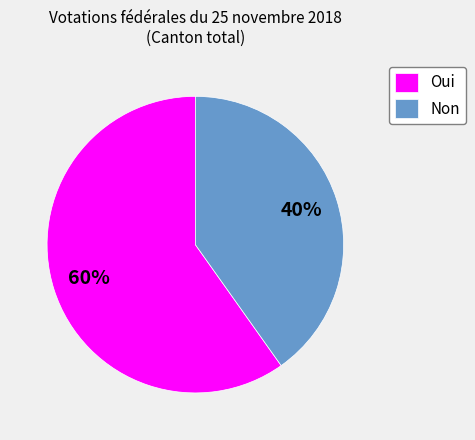

Between Non and Oui, which is larger?

Oui